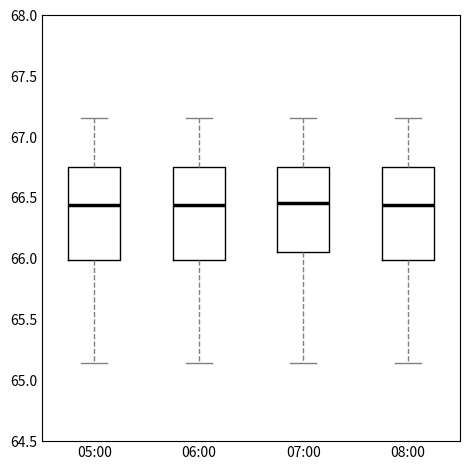

Reading left to right, transcribe this box plot: for each box, give where its median line is, the range the box spans, and where its two whiskers end, as read against the y-axis. The values are not printed on the chart, so give them approximately, as read against the axis.

05:00: median 66.45, box 66.00 to 66.75, whiskers 65.15 to 67.15
06:00: median 66.45, box 66.00 to 66.75, whiskers 65.15 to 67.15
07:00: median 66.45, box 66.05 to 66.75, whiskers 65.15 to 67.15
08:00: median 66.45, box 66.00 to 66.75, whiskers 65.15 to 67.15